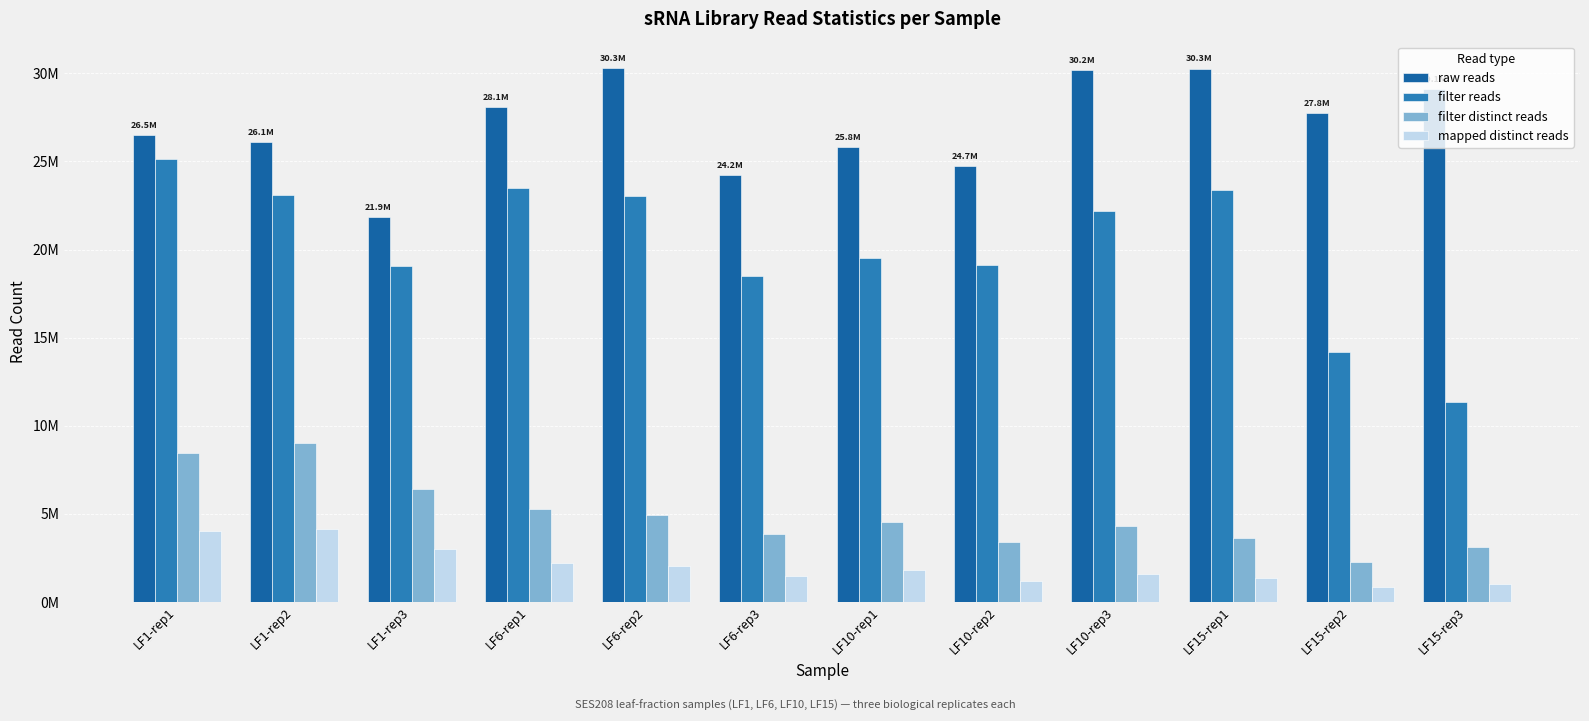

What are all the series names shown in the legend?

raw reads, filter reads, filter distinct reads, mapped distinct reads